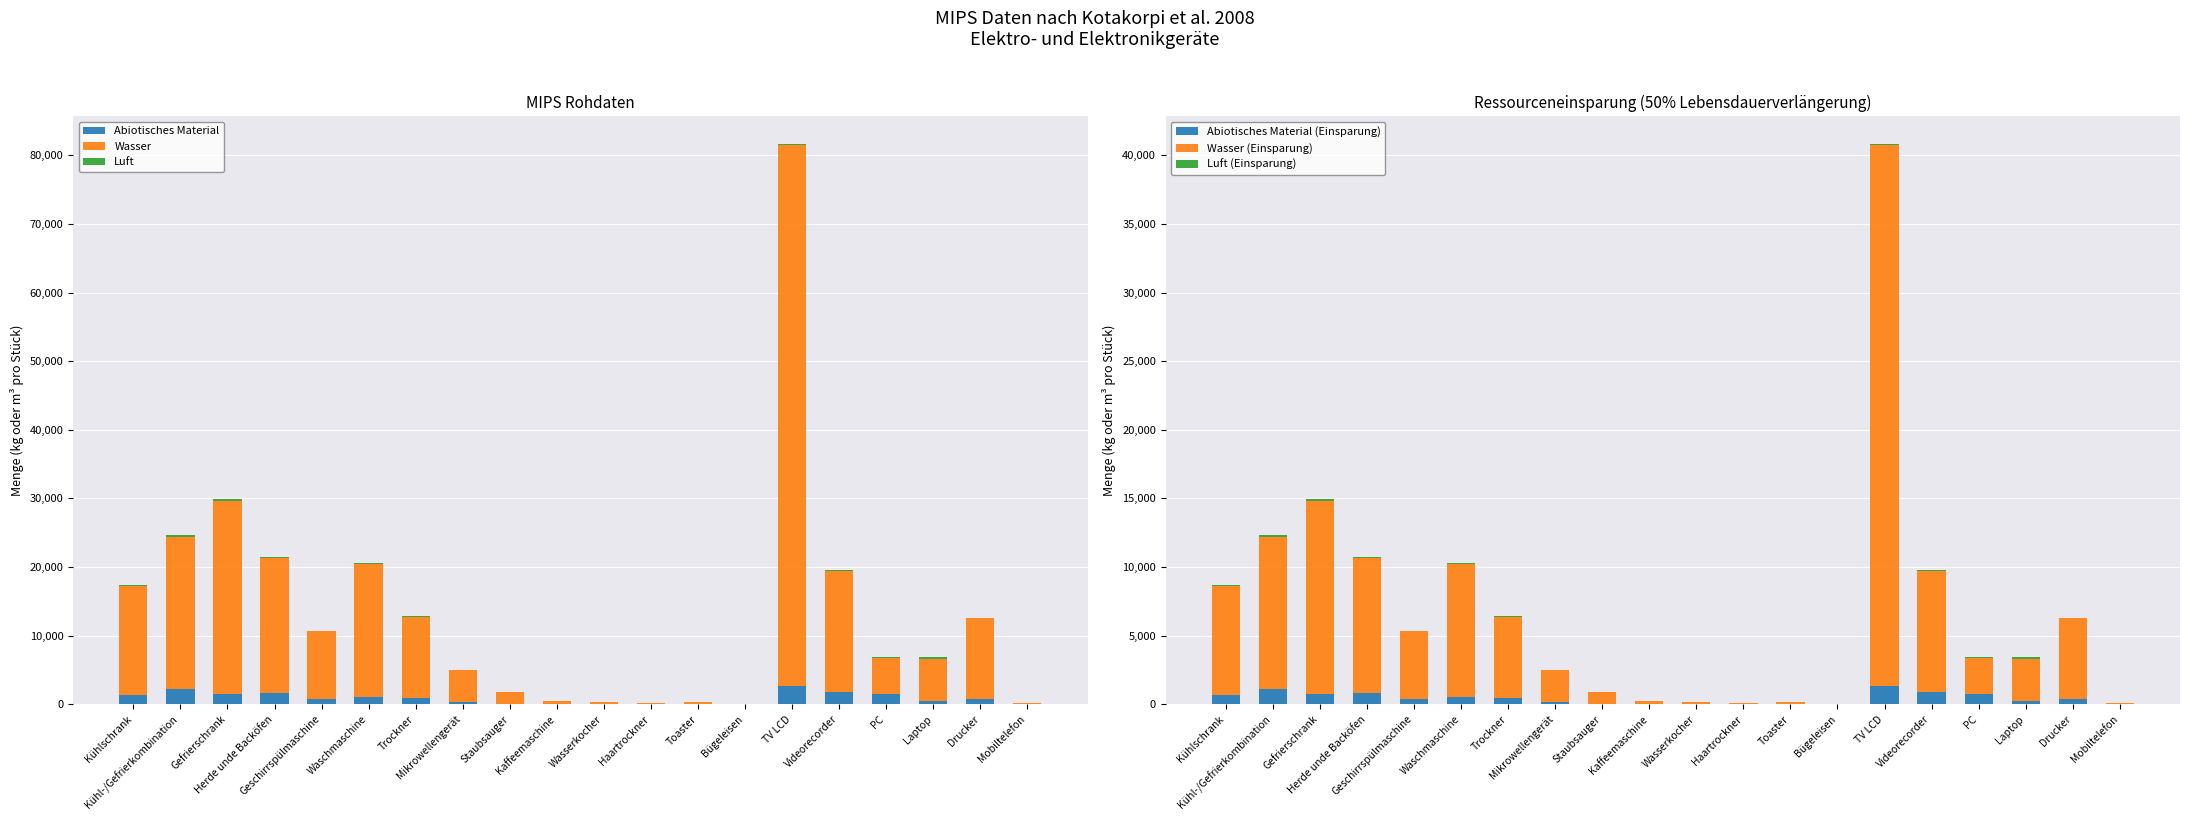

Reading left to right, transcribe all the data shown in this chart.

Abiotisches Material: Kühlschrank=1378.0	Kühl-/Gefrierkombination=2159.0	Gefrierschrank=1527.0	Herde unde Backöfen=1646.0	Geschirrspülmaschine=768.0	Waschmaschine=1036.0	Trockner=939.0	Mikrowellengerät=367.0	Staubsauger=71.0	Kaffeemaschine=53.0	Wasserkocher=75.0	Haartrockner=46.0	Toaster=85.0	Bügeleisen=32.0	TV LCD=2614.0	Videorecorder=1714.0	PC=1464.0	Laptop=442.0	Drucker=712.0	Mobiltelefon=26.0
Wasser: Kühlschrank=15868.0	Kühl-/Gefrierkombination=22255.0	Gefrierschrank=28097.0	Herde unde Backöfen=19676.0	Geschirrspülmaschine=9845.0	Waschmaschine=19386.0	Trockner=11841.0	Mikrowellengerät=4621.0	Staubsauger=1669.0	Kaffeemaschine=474.0	Wasserkocher=234.0	Haartrockner=118.0	Toaster=283.0	Bügeleisen=27.0	TV LCD=78928.0	Videorecorder=17662.0	PC=5309.0	Laptop=6180.0	Drucker=11861.0	Mobiltelefon=100.0
Luft: Kühlschrank=133.3	Kühl-/Gefrierkombination=222.2	Gefrierschrank=290.2	Herde unde Backöfen=181.7	Geschirrspülmaschine=70.9	Waschmaschine=179.2	Trockner=109.1	Mikrowellengerät=42.6	Staubsauger=13.3	Kaffeemaschine=4.3	Wasserkocher=3.4	Haartrockner=0.9	Toaster=2.1	Bügeleisen=6.9	TV LCD=51.9	Videorecorder=214.8	PC=87.8	Laptop=300.7	Drucker=24.0	Mobiltelefon=0.5
Abiotisches Material (Einsparung): Kühlschrank=689.0	Kühl-/Gefrierkombination=1079.5	Gefrierschrank=763.5	Herde unde Backöfen=823.0	Geschirrspülmaschine=384.0	Waschmaschine=518.0	Trockner=469.5	Mikrowellengerät=183.5	Staubsauger=35.5	Kaffeemaschine=26.5	Wasserkocher=37.5	Haartrockner=23.0	Toaster=42.5	Bügeleisen=16.0	TV LCD=1307.0	Videorecorder=857.0	PC=732.0	Laptop=221.0	Drucker=356.0	Mobiltelefon=13.0
Wasser (Einsparung): Kühlschrank=7934.0	Kühl-/Gefrierkombination=11127.5	Gefrierschrank=14048.5	Herde unde Backöfen=9838.0	Geschirrspülmaschine=4922.5	Waschmaschine=9693.0	Trockner=5920.5	Mikrowellengerät=2310.5	Staubsauger=834.5	Kaffeemaschine=237.0	Wasserkocher=117.0	Haartrockner=59.0	Toaster=141.5	Bügeleisen=13.5	TV LCD=39464.0	Videorecorder=8831.0	PC=2654.5	Laptop=3090.0	Drucker=5930.5	Mobiltelefon=50.0
Luft (Einsparung): Kühlschrank=66.6	Kühl-/Gefrierkombination=111.1	Gefrierschrank=145.1	Herde unde Backöfen=90.9	Geschirrspülmaschine=35.5	Waschmaschine=89.6	Trockner=54.5	Mikrowellengerät=21.3	Staubsauger=6.6	Kaffeemaschine=2.1	Wasserkocher=1.7	Haartrockner=0.5	Toaster=1.0	Bügeleisen=3.5	TV LCD=26.0	Videorecorder=107.4	PC=43.9	Laptop=150.4	Drucker=12.0	Mobiltelefon=0.2